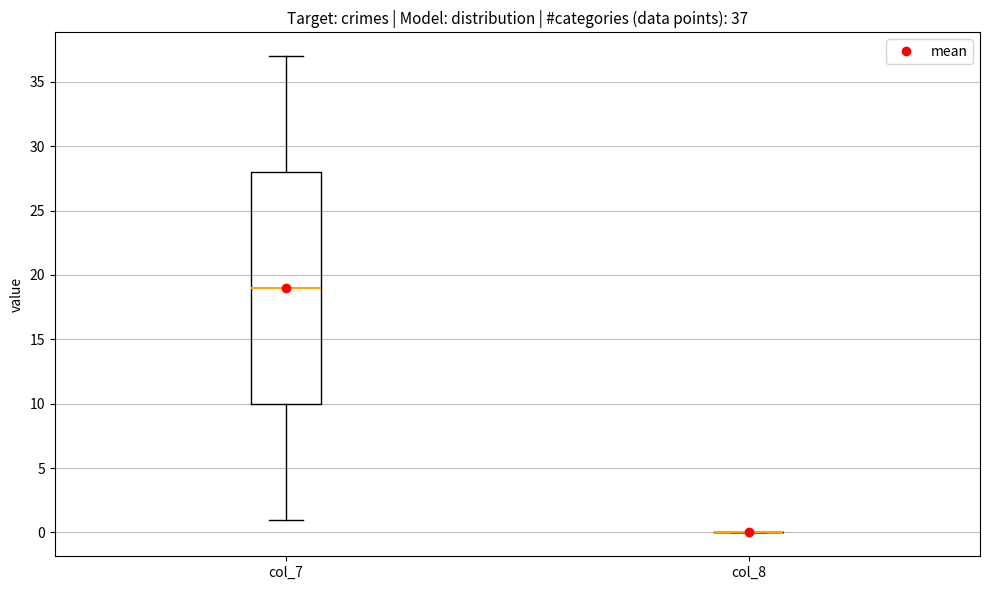

Comparing the boxes themselves (not the whiskers), which one is the tallest?

col_7